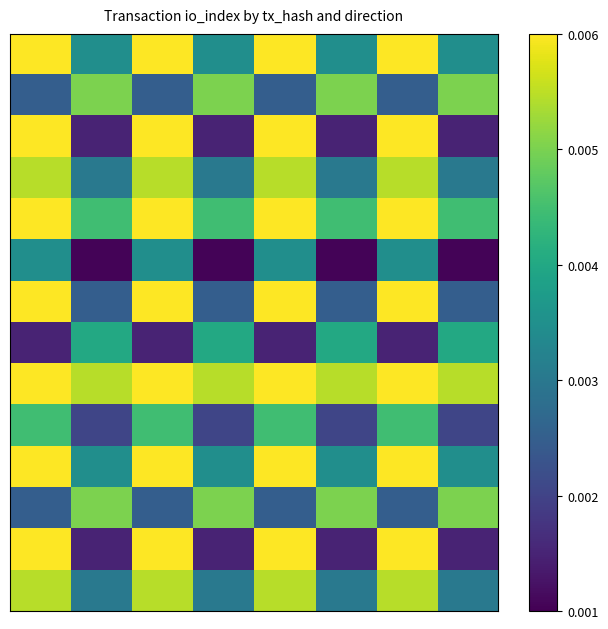

At how many categories does at least one series exceed 0?

8